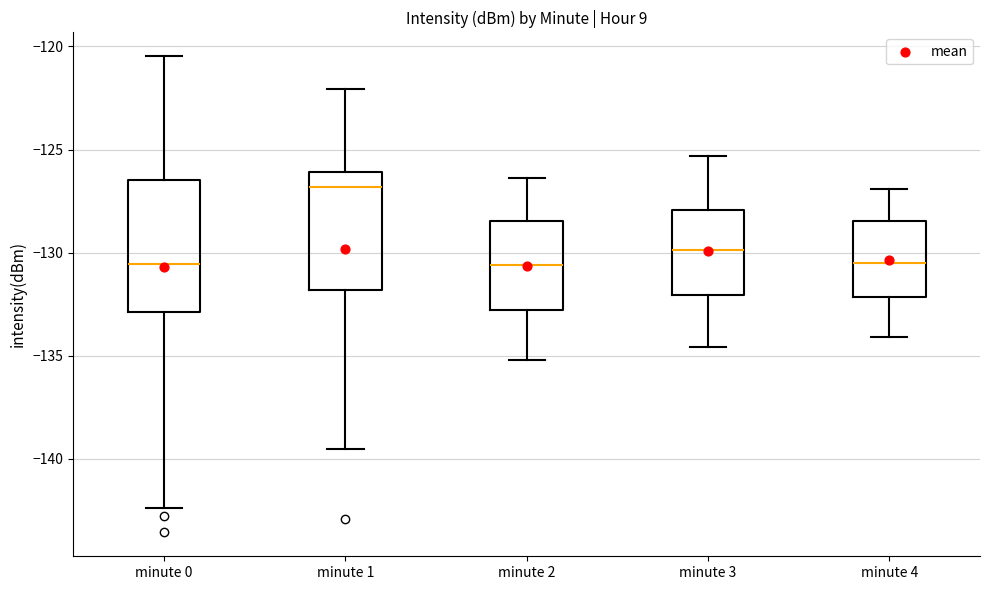

Where is the lower edge of the box for minute 3 on the y-axis? The values are not printed on the chart, so give them approximately, as read against the axis.

-132.0